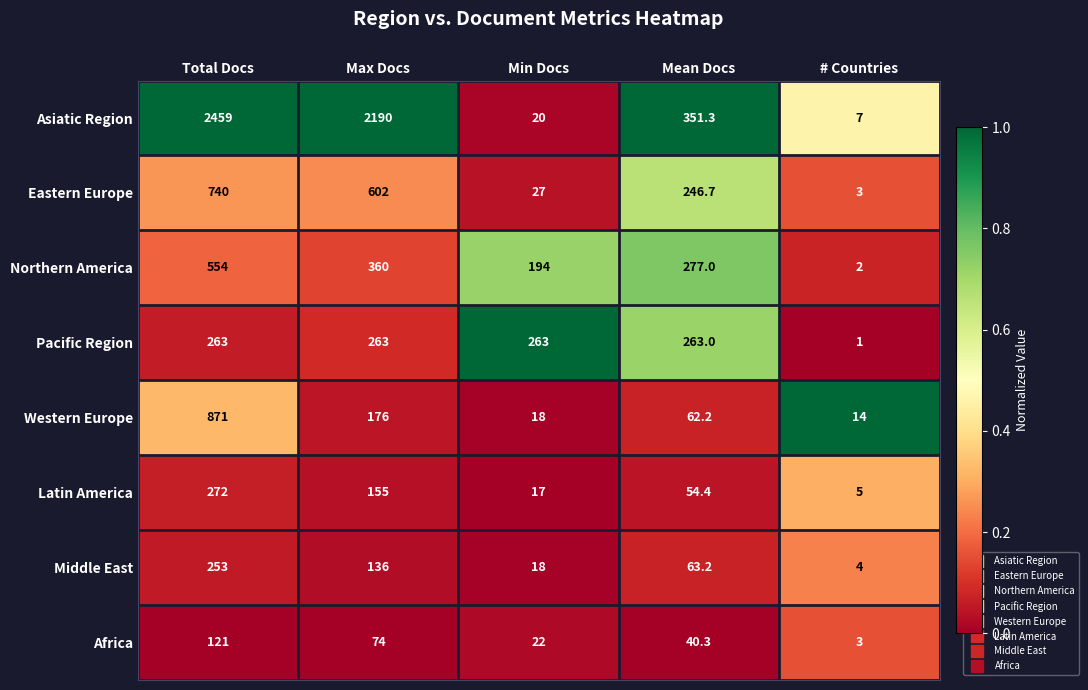

What is the highest value of the Asiatic Region series?

2459.0